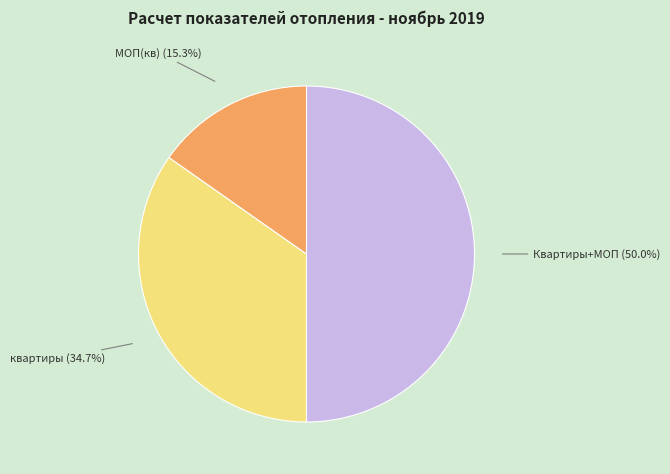

How many segments does this pie chart have?

3